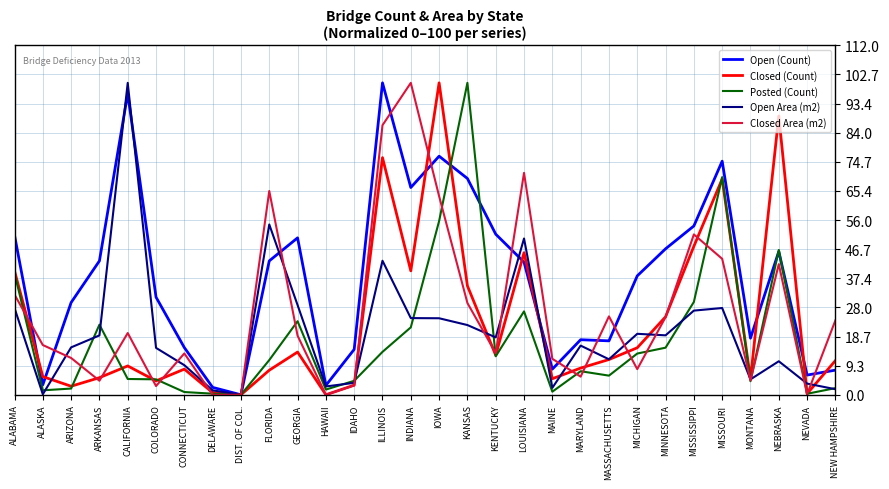

What is the difference between the maximum and minimum values in the Open Area (m2) series?

100.0